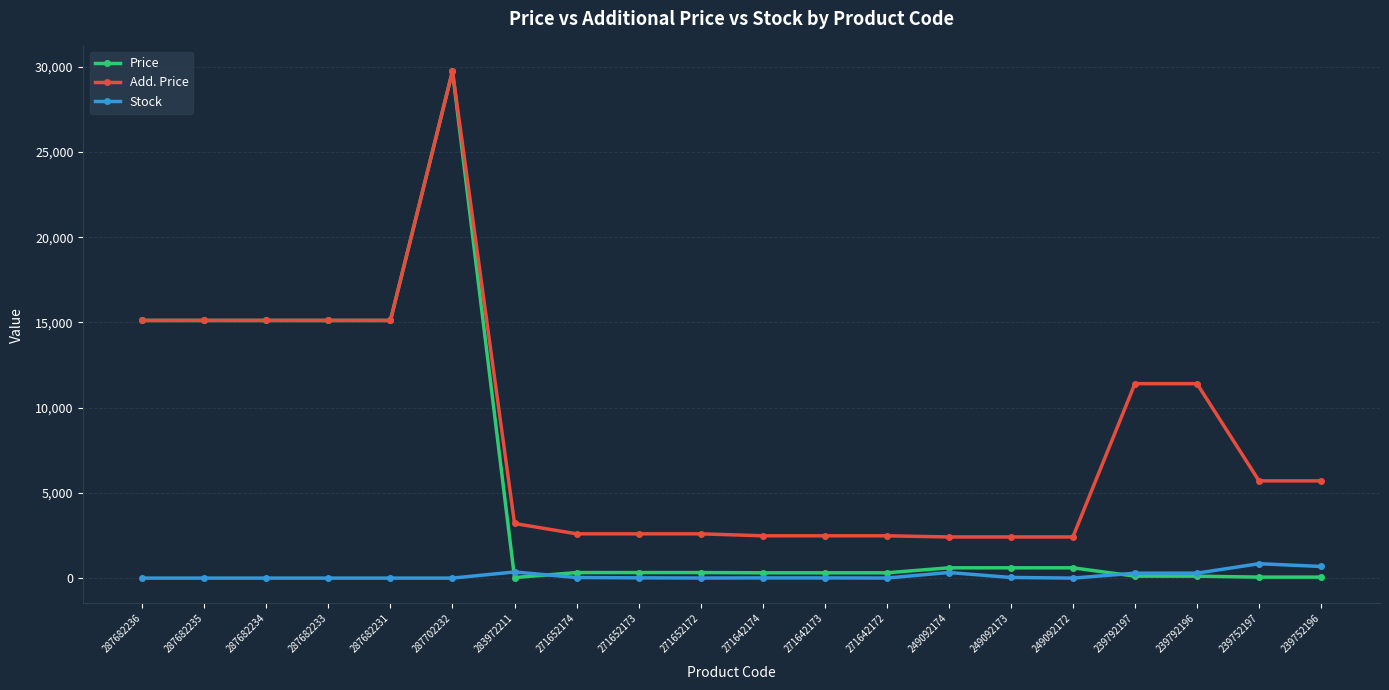

The value of Add. Price at 287682233 is 15120.0. True or false?

True